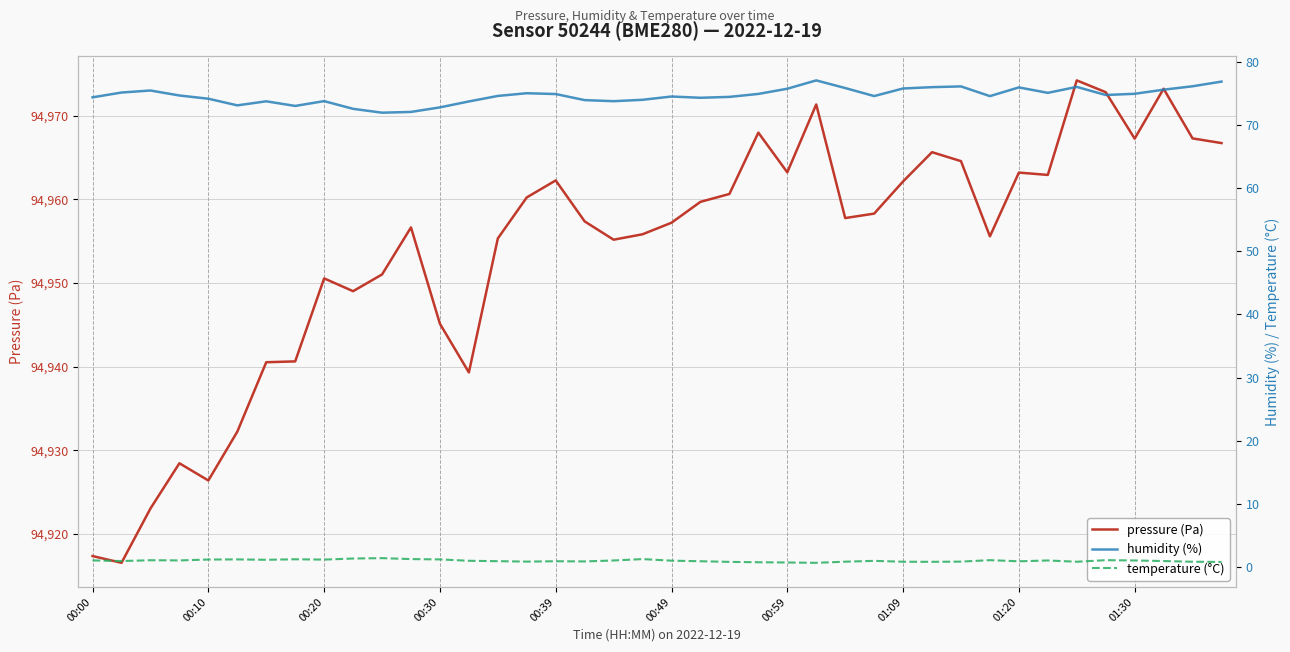

In pressure, how many points are higher than both neighbors (excluding endpoints)?

10